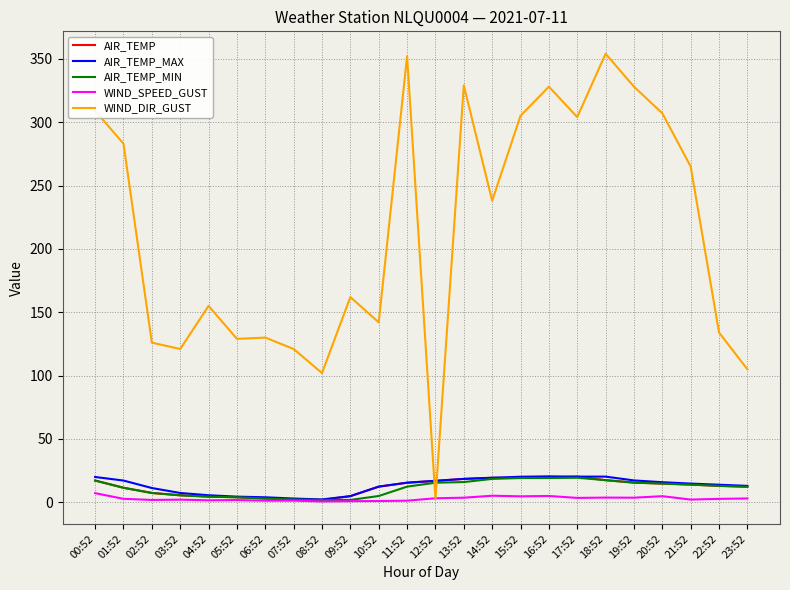

True or false: WIND_DIR_GUST has a value of 165.5 at 21:52.

False